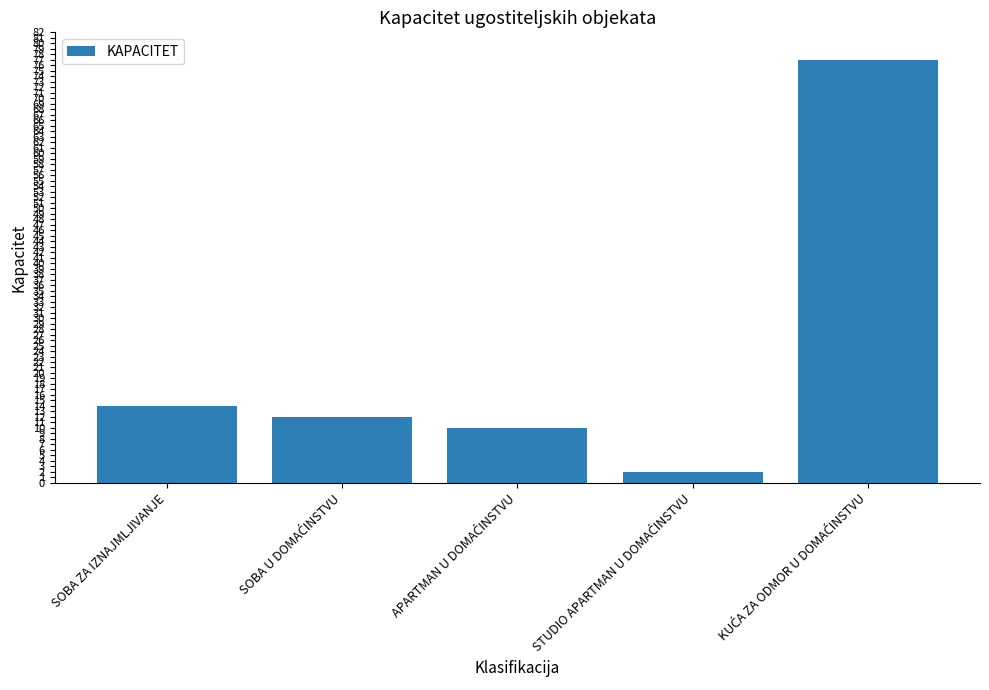

Where does the data first go above 12?

SOBA ZA IZNAJMLJIVANJE